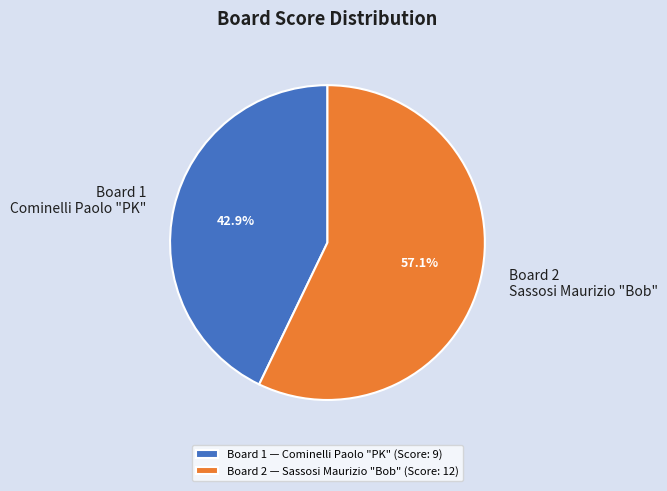

Between Board 2 and Board 1, which is larger?

Board 2